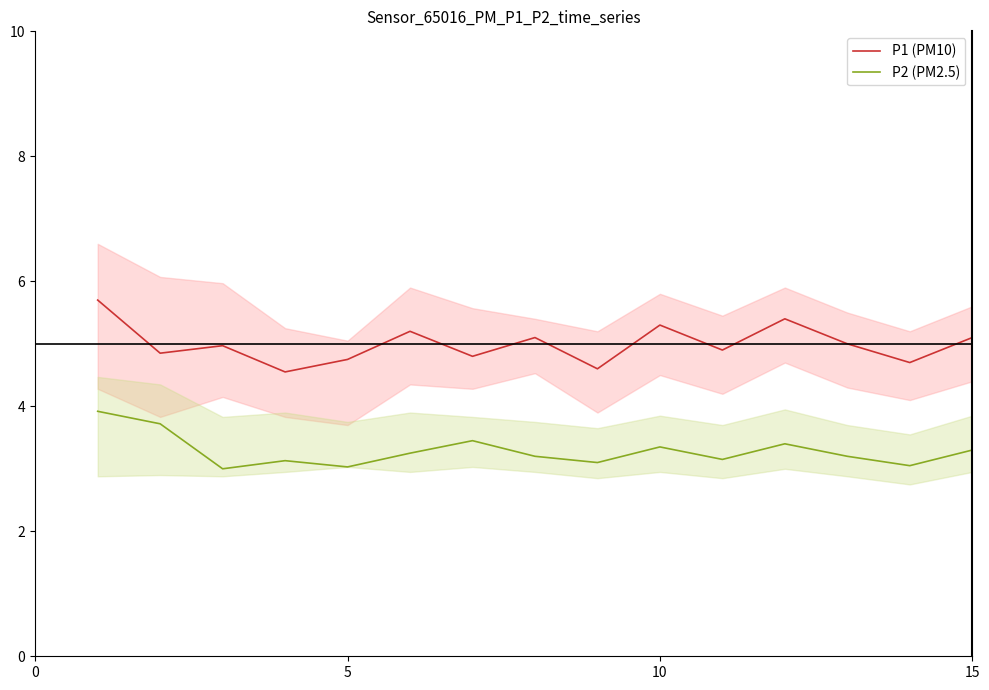

What is the value of the P2 (PM2.5) point at the 11th from the left?

3.0